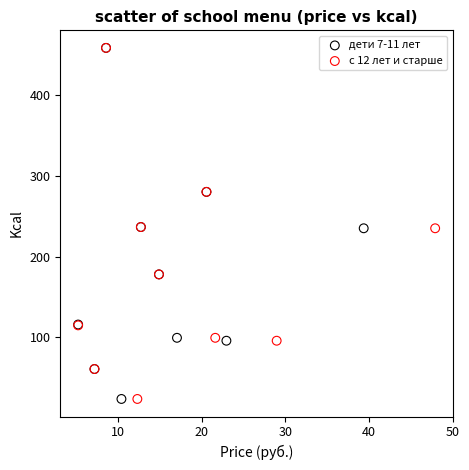

What are all the series names shown in the legend?

дети 7-11 лет, с 12 лет и старше